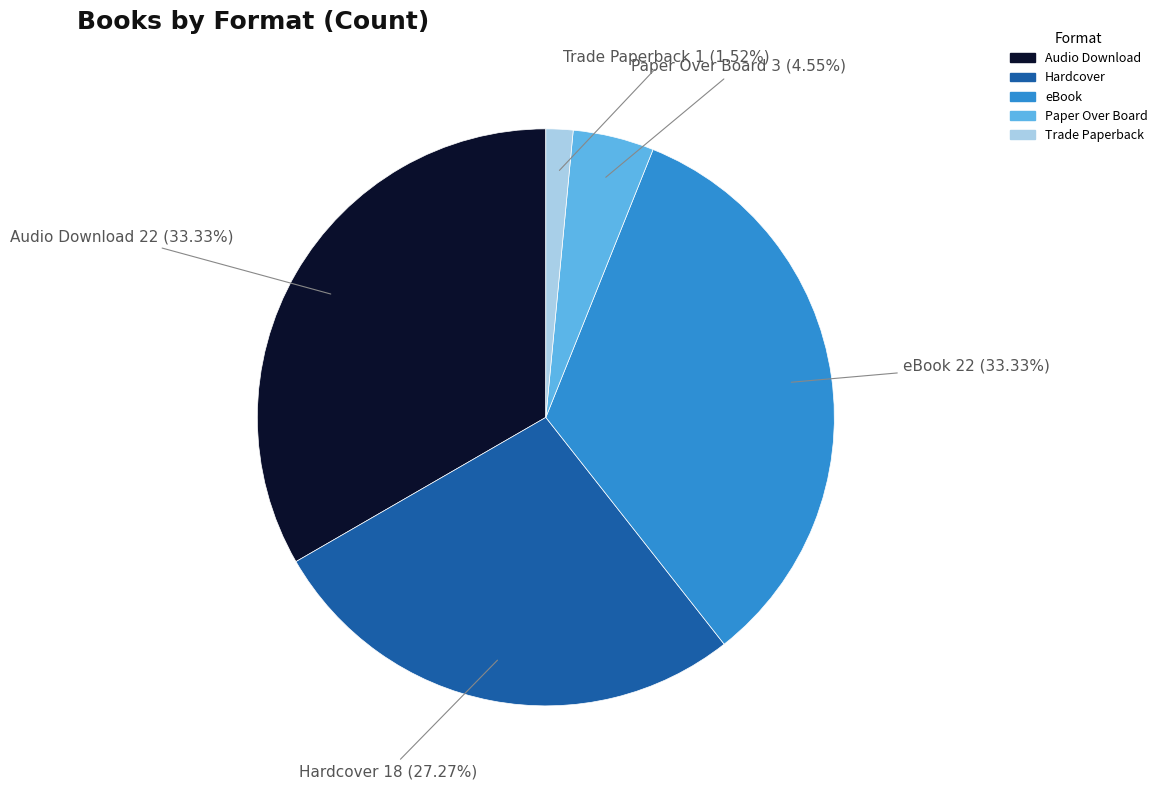

Does Trade Paperback represent more than half of the total?

No